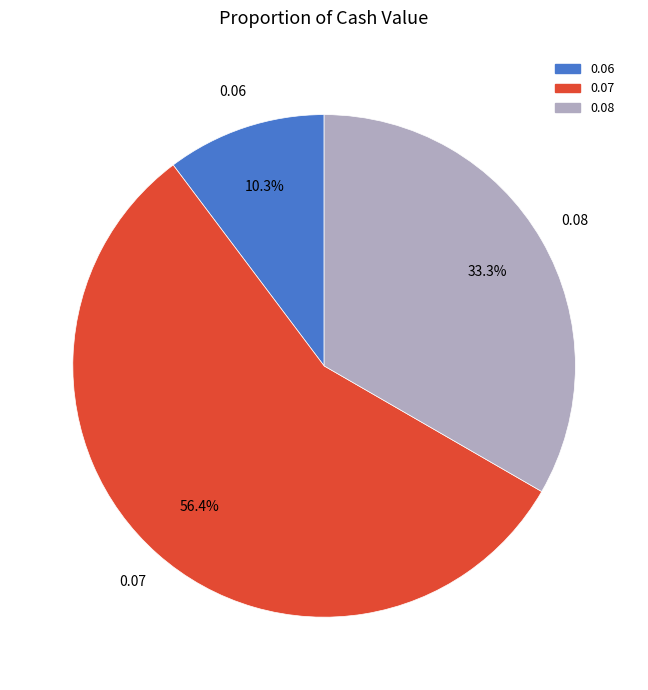

What percentage do 0.07 and 0.06 together represent?

66.7%